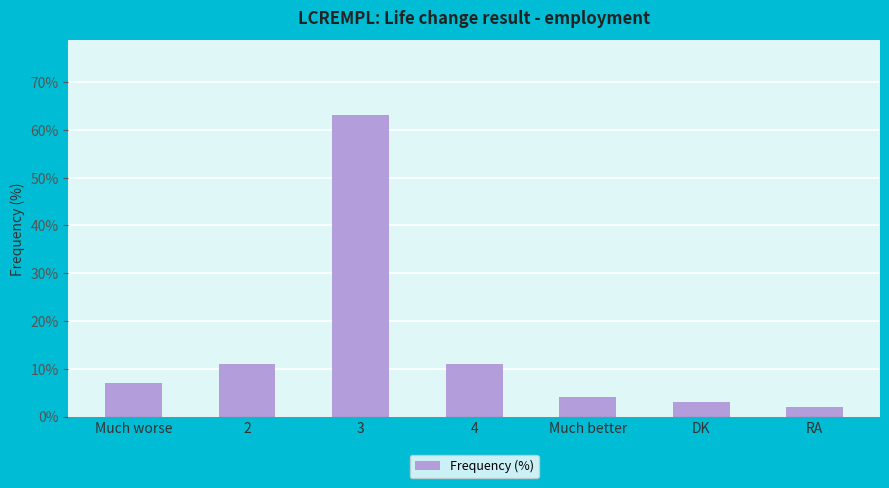

What is the change in value from Much worse to RA?

-5